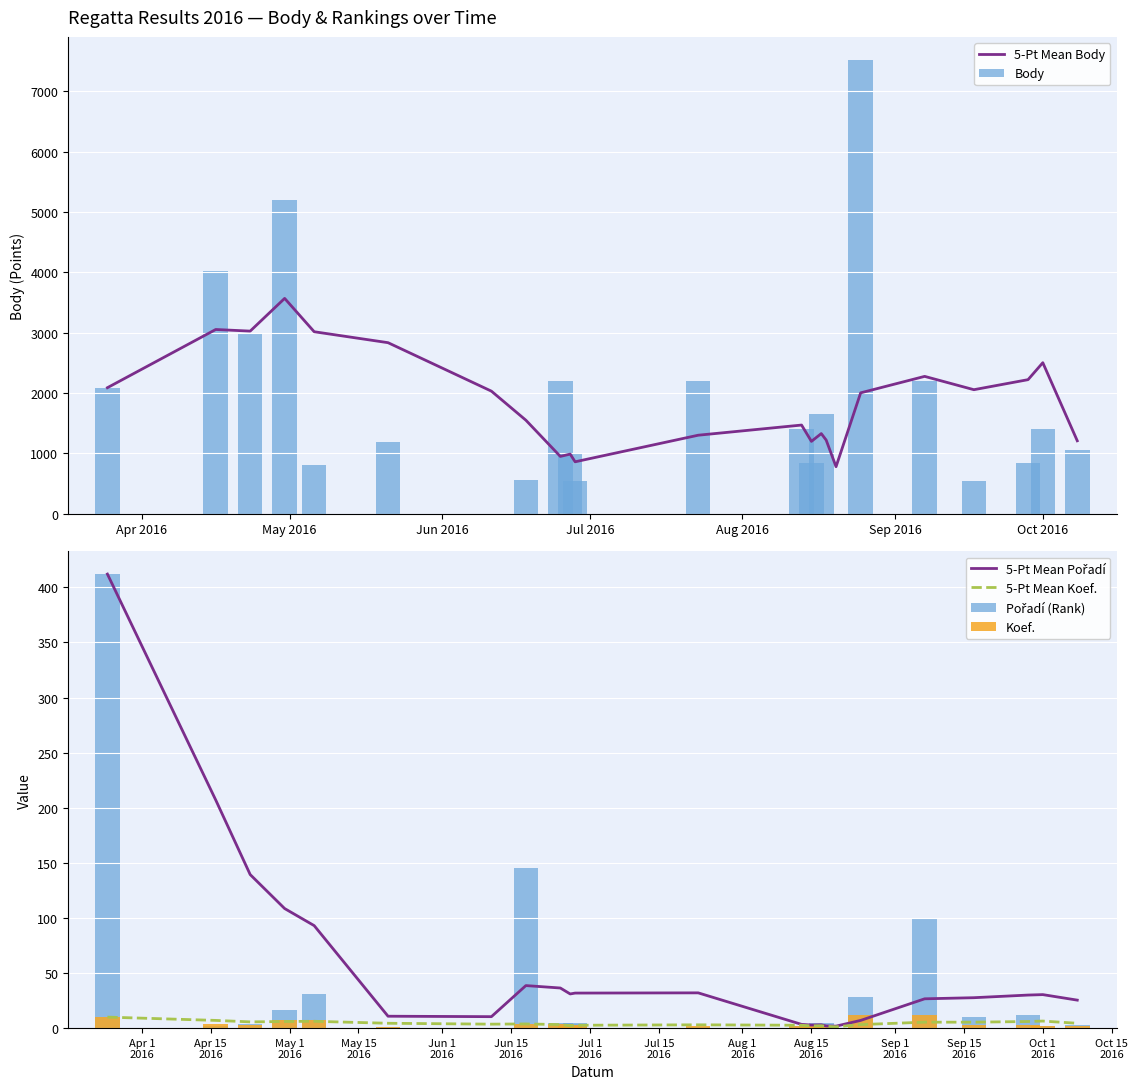

Which series has the largest total across all categories?

5-Pt Mean Body